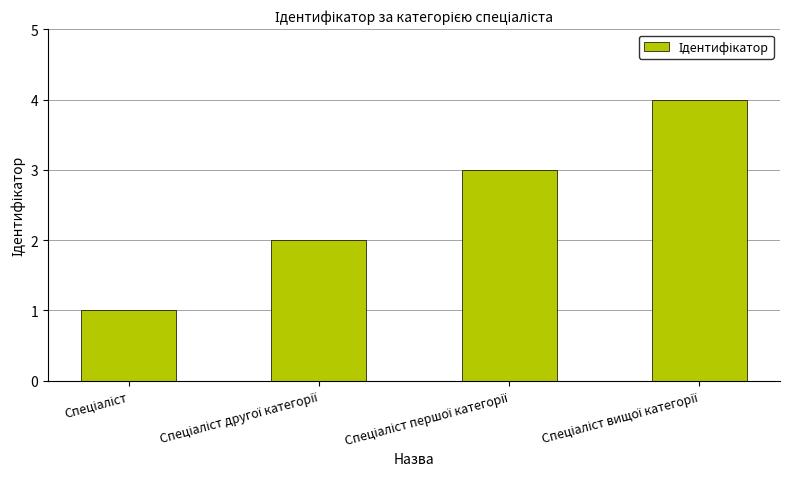

What is the greatest value displayed?

4